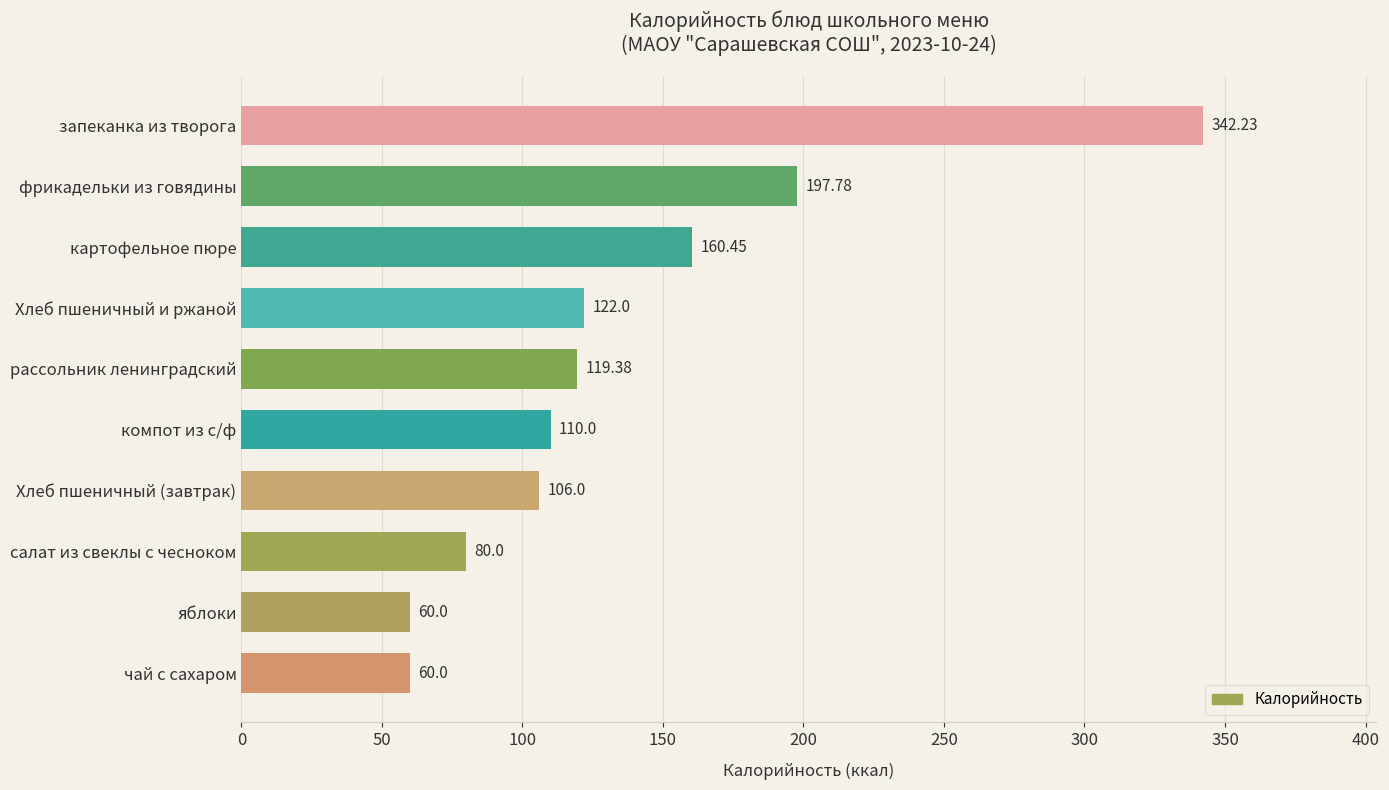

What is the label of the 4th bar from the bottom?

Хлеб пшеничный (завтрак)